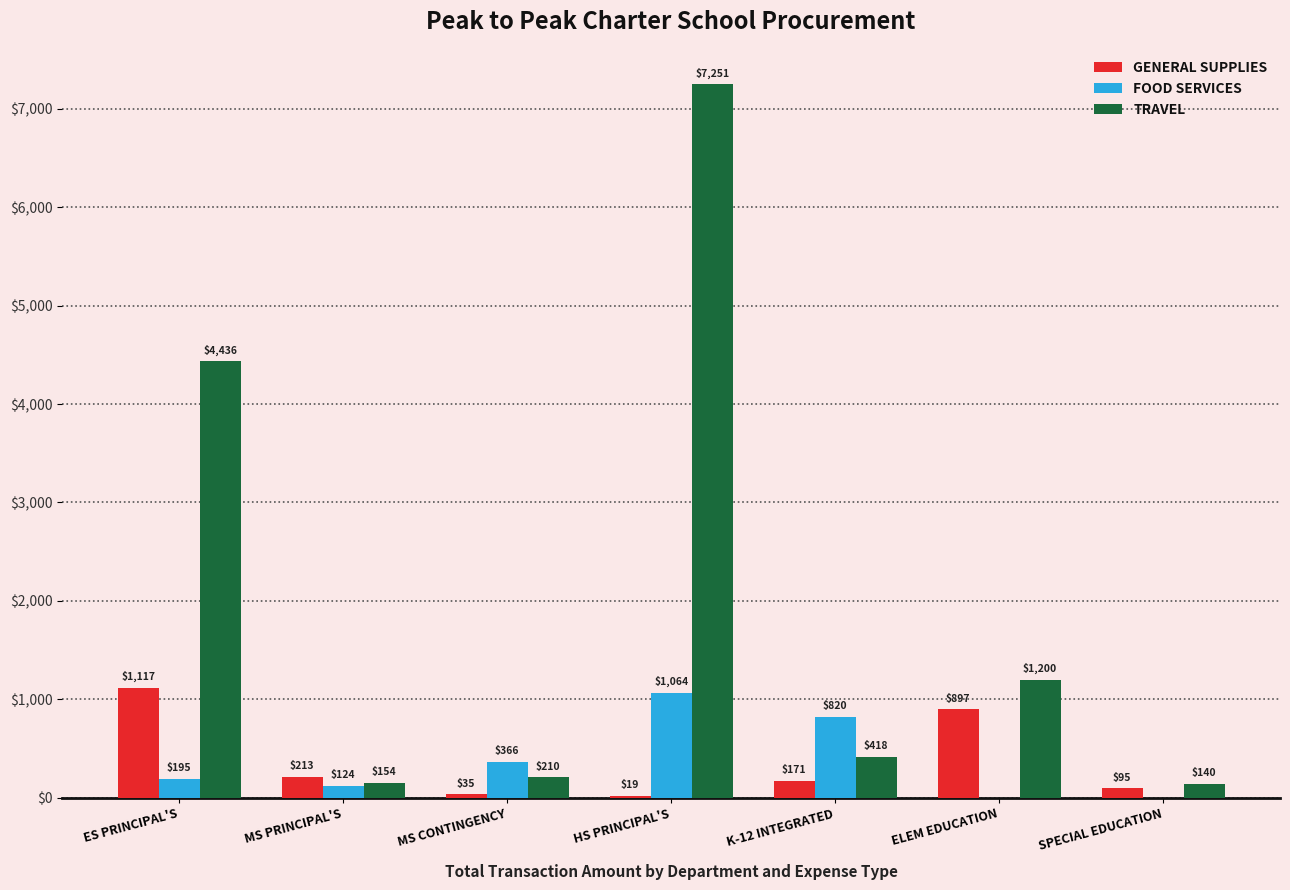

The value of FOOD SERVICES at SPECIAL EDUCATION is 540.7. True or false?

False